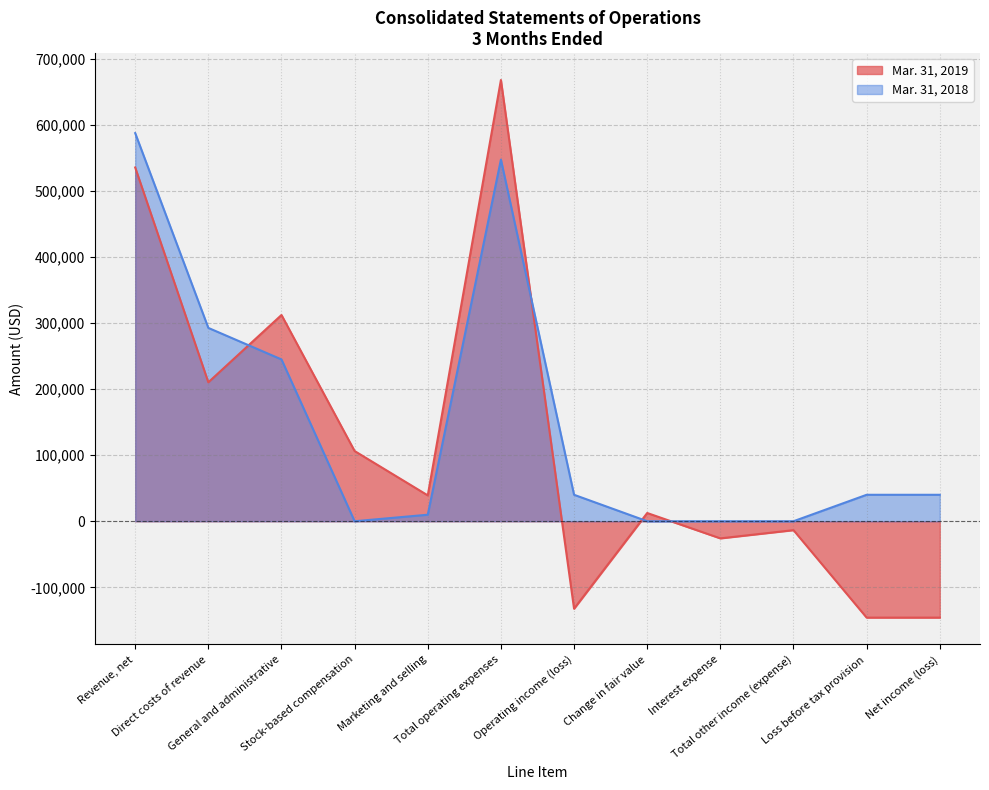

How many interior local valleys does the Mar. 31, 2019 series have?

4